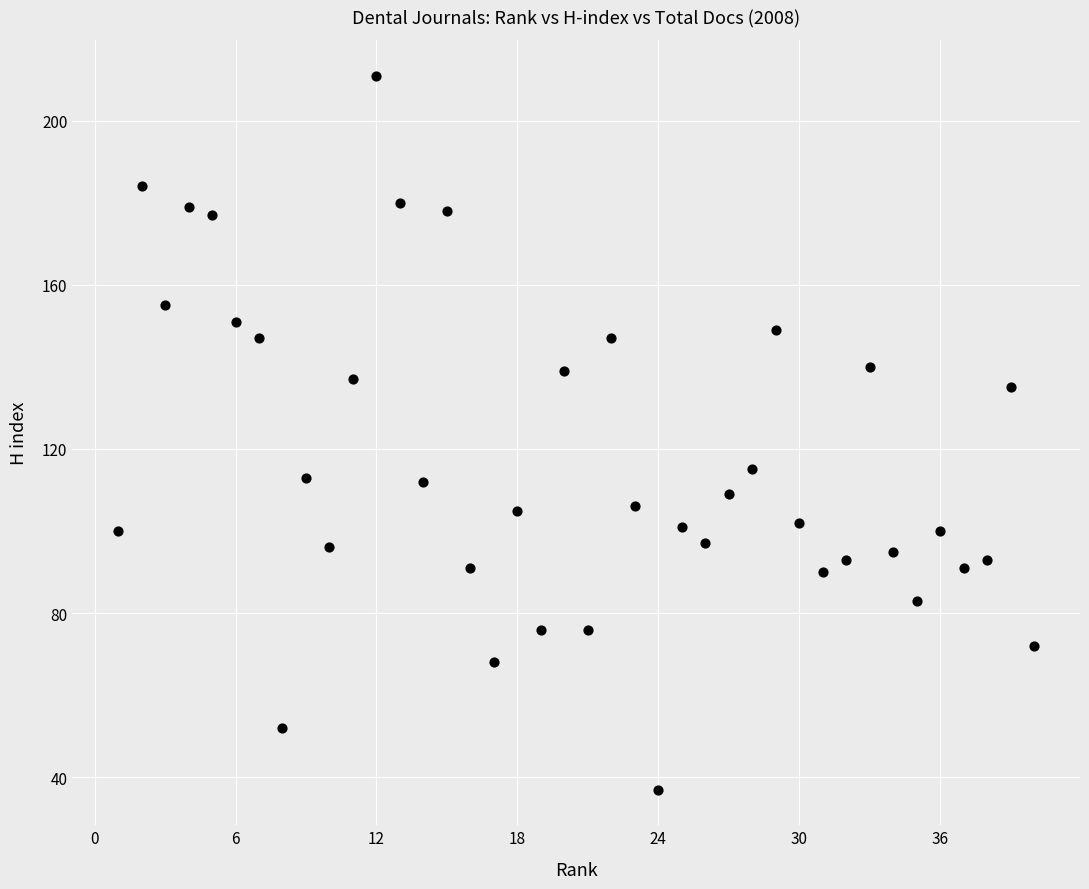

What Y value in the scatter plot is closest to 124?

115